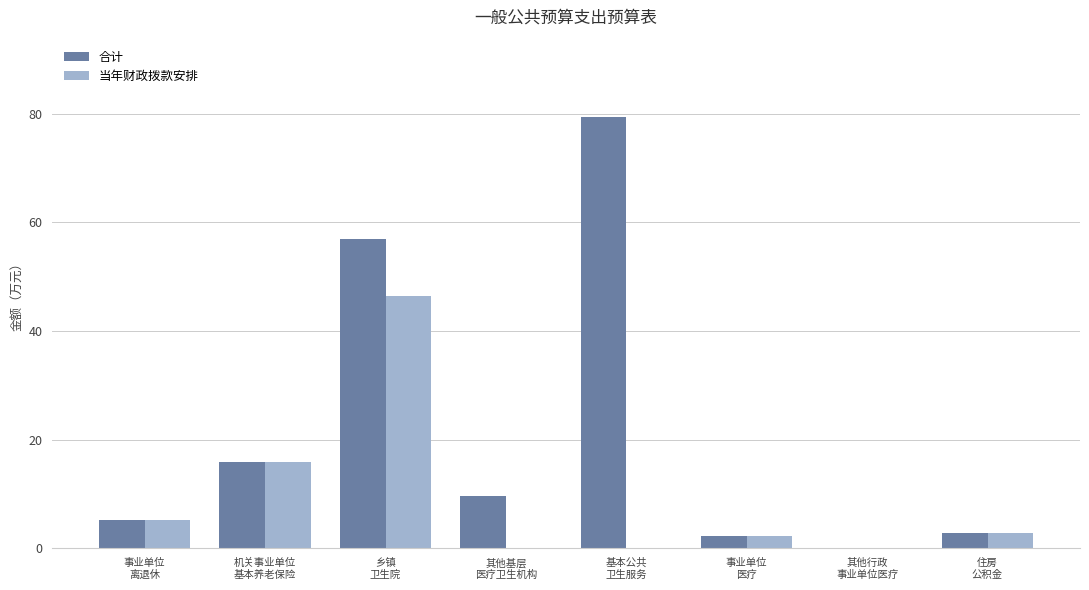

How many groups of bars are there?

8